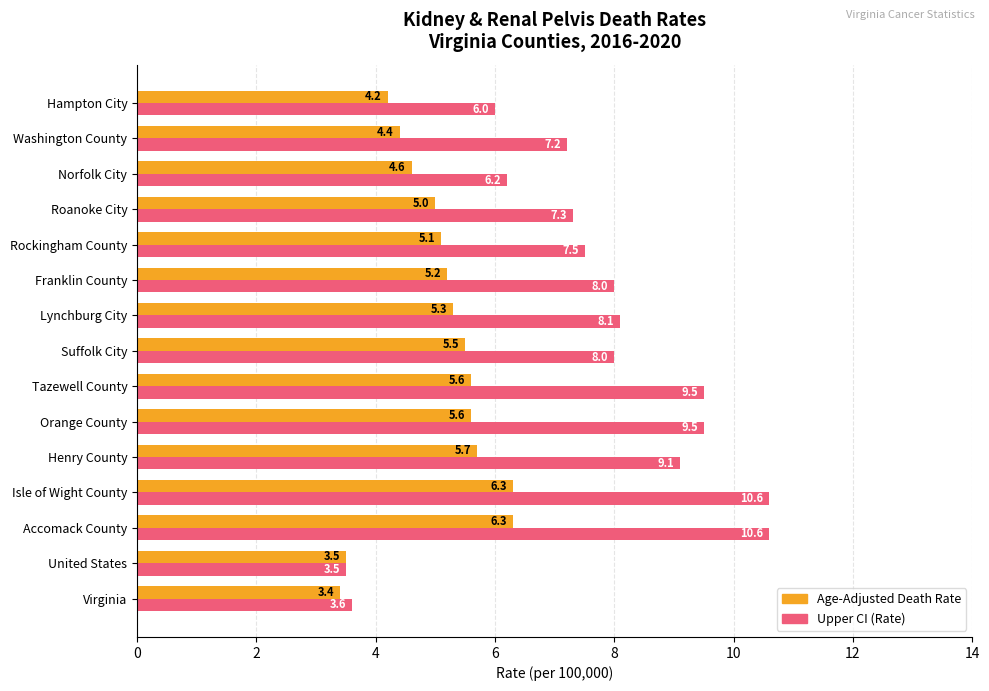

What is the total value across all series at Hampton City?

10.2